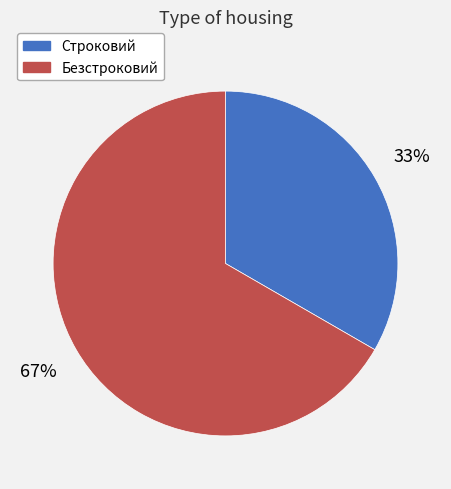

The Безстроковий slice represents 52% of the pie. True or false?

False